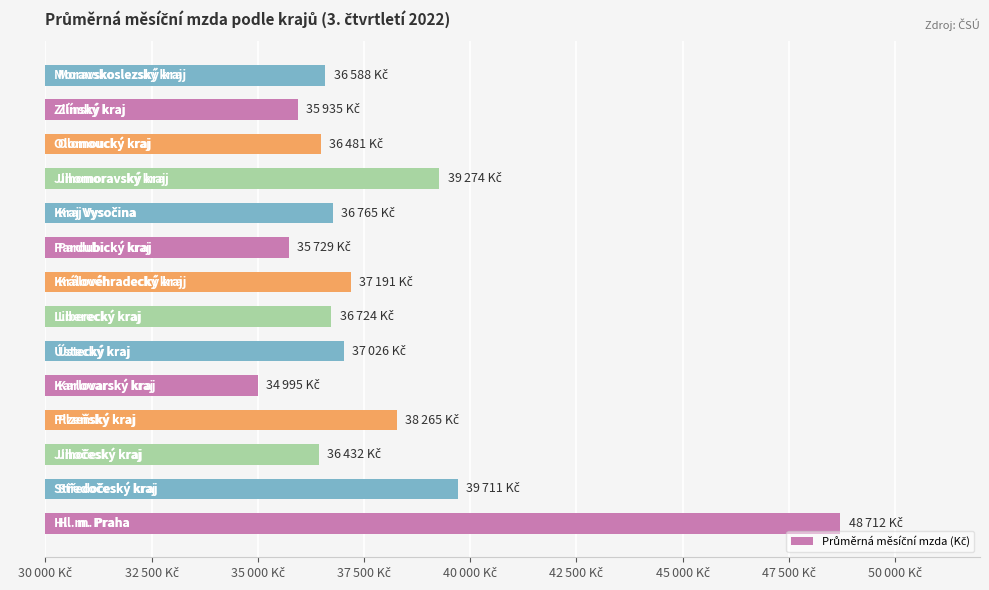

Are the bars horizontal?

Yes